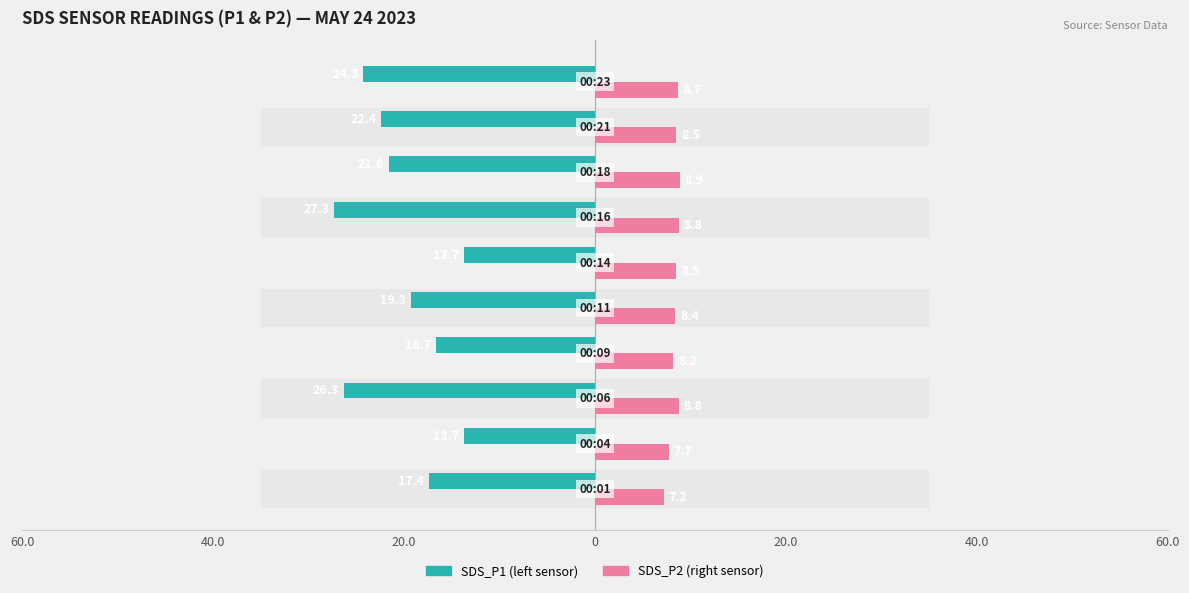

What is the maximum value for SDS_P1?

-13.7